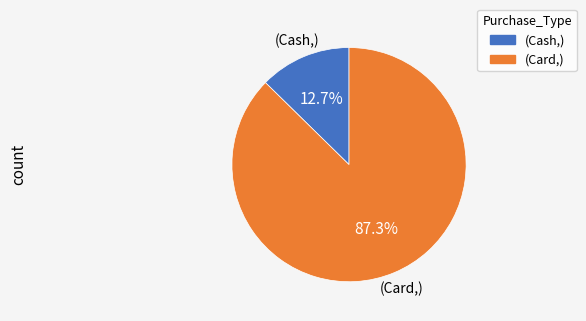

Does any single category account for the majority?

Yes